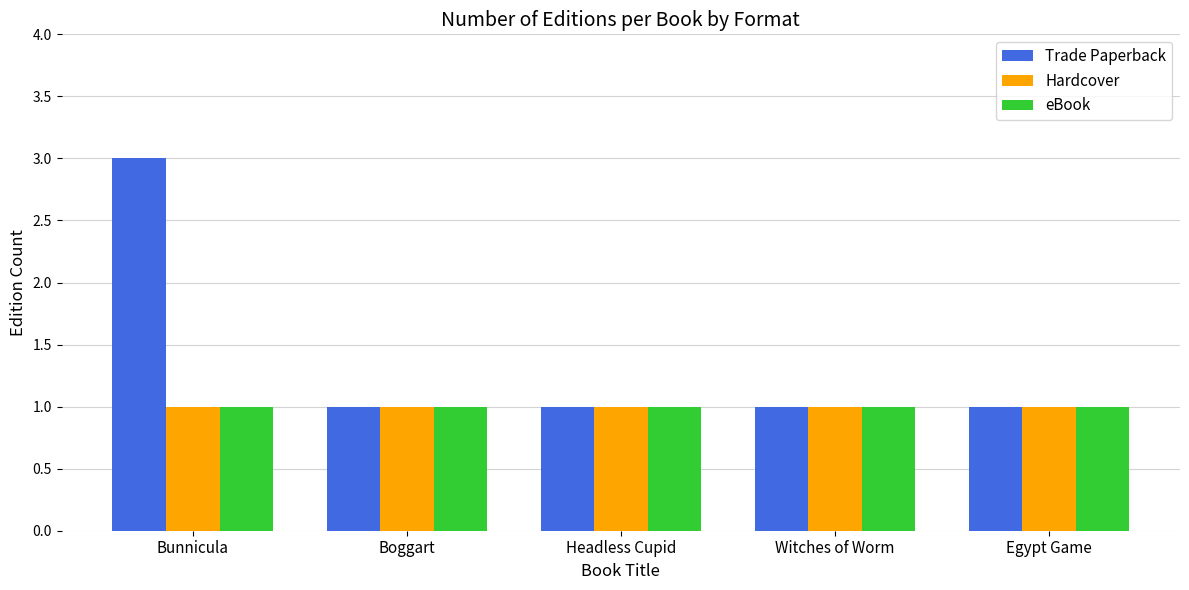

What is the average value of the eBook series?

1